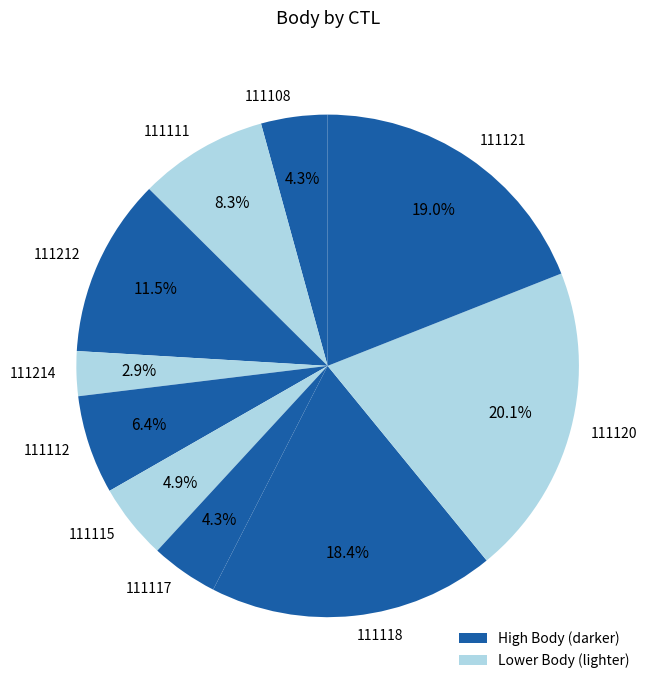

What is the ratio of the value at 111112 to the value at 111214?

2.2